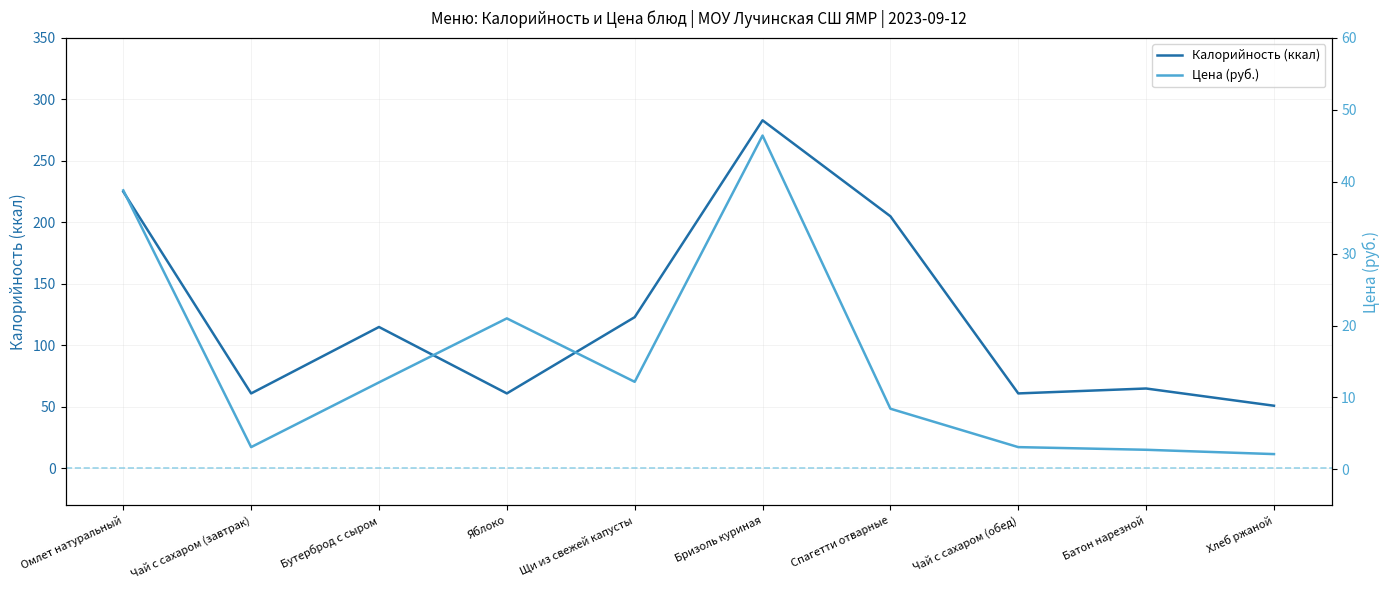

The Цена (руб.) series shows 3.1 at Чай с сахаром (завтрак). True or false?

True